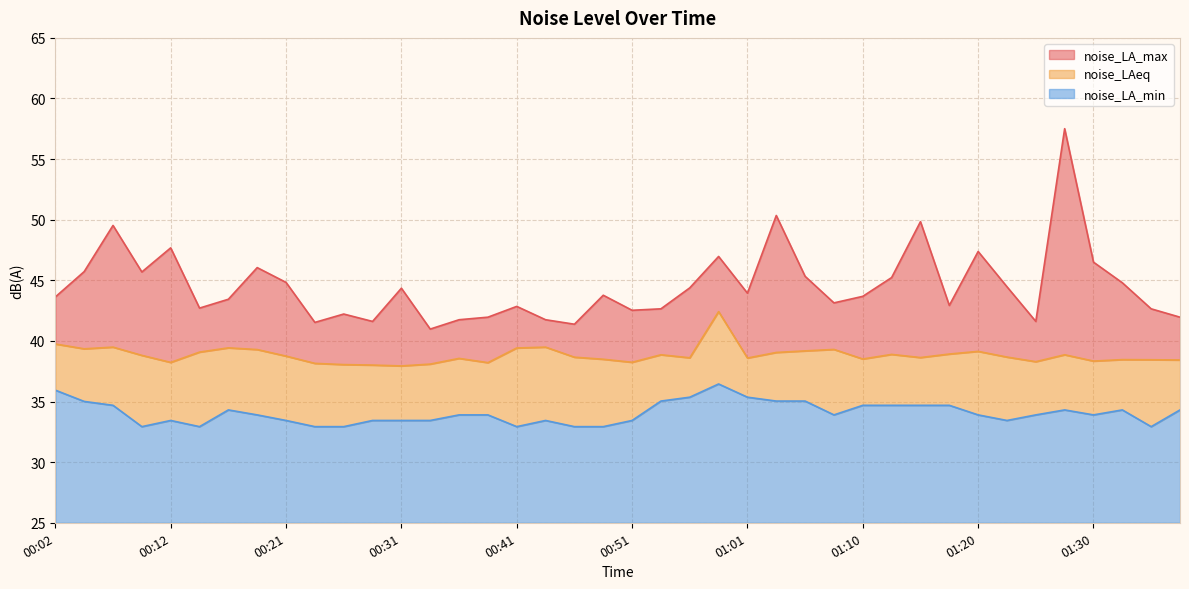

Reading right to left, what are all the values shown in this chart?

noise_LA_max: 42.0	42.6	44.8	46.5	57.5	41.6	44.5	47.4	42.9	49.8	45.2	43.7	43.1	45.3	50.4	43.9	47.0	44.4	42.6	42.5	43.8	41.4	41.8	42.9	42.0	41.8	41.0	44.4	41.6	42.2	41.5	44.8	46.0	43.4	42.7	47.7	45.7	49.5	45.7	43.6
noise_LAeq: 38.4	38.5	38.5	38.3	38.9	38.3	38.7	39.1	38.9	38.6	38.9	38.5	39.3	39.2	39.0	38.6	42.4	38.6	38.9	38.2	38.5	38.7	39.5	39.4	38.2	38.6	38.1	37.9	38.0	38.0	38.1	38.8	39.3	39.4	39.1	38.2	38.8	39.5	39.4	39.8
noise_LA_min: 34.3	32.9	34.3	33.9	34.3	33.9	33.4	33.9	34.7	34.7	34.7	34.7	33.9	35.0	35.0	35.4	36.5	35.4	35.0	33.4	32.9	32.9	33.4	32.9	33.9	33.9	33.4	33.4	33.4	32.9	32.9	33.4	33.9	34.3	32.9	33.4	32.9	34.7	35.0	35.9